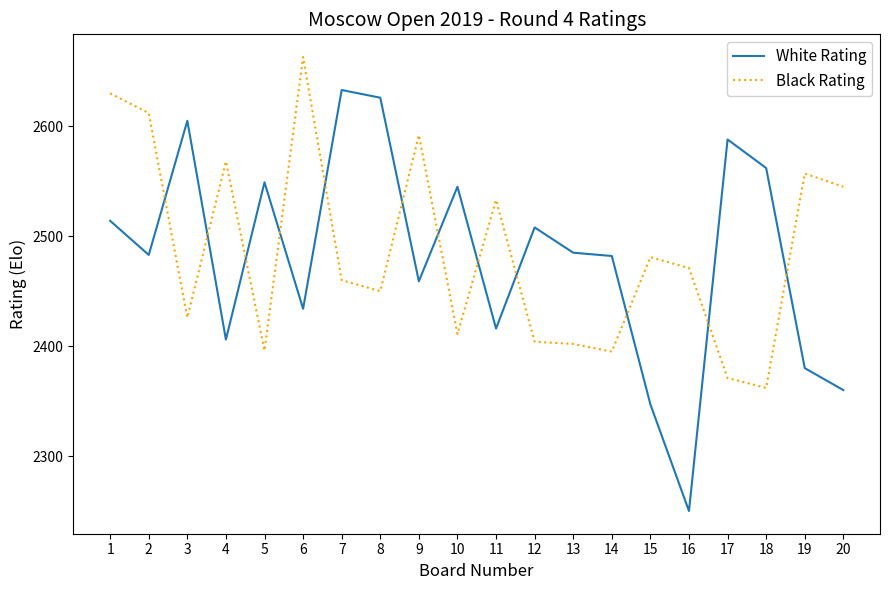

Between 9 and 13, which series saw the biggest shift?

Black Rating